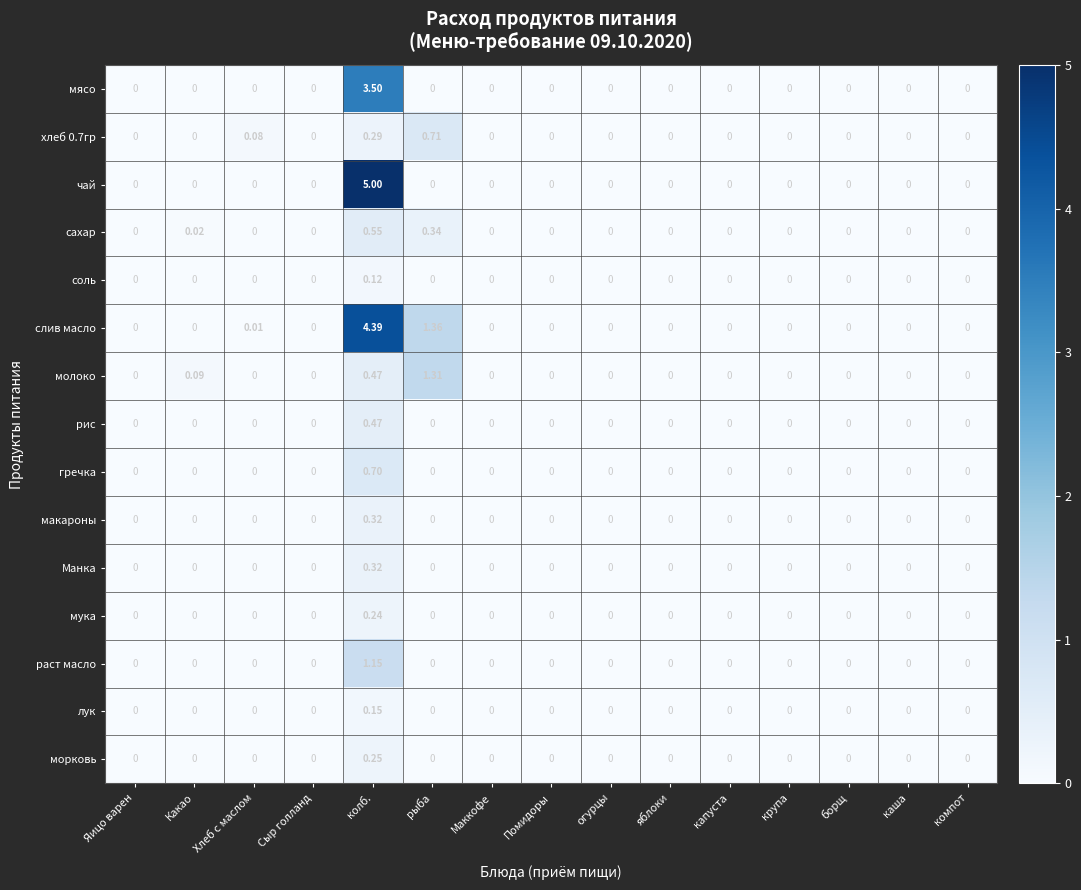

At which category does the chart reach its peak across all series?

колб.